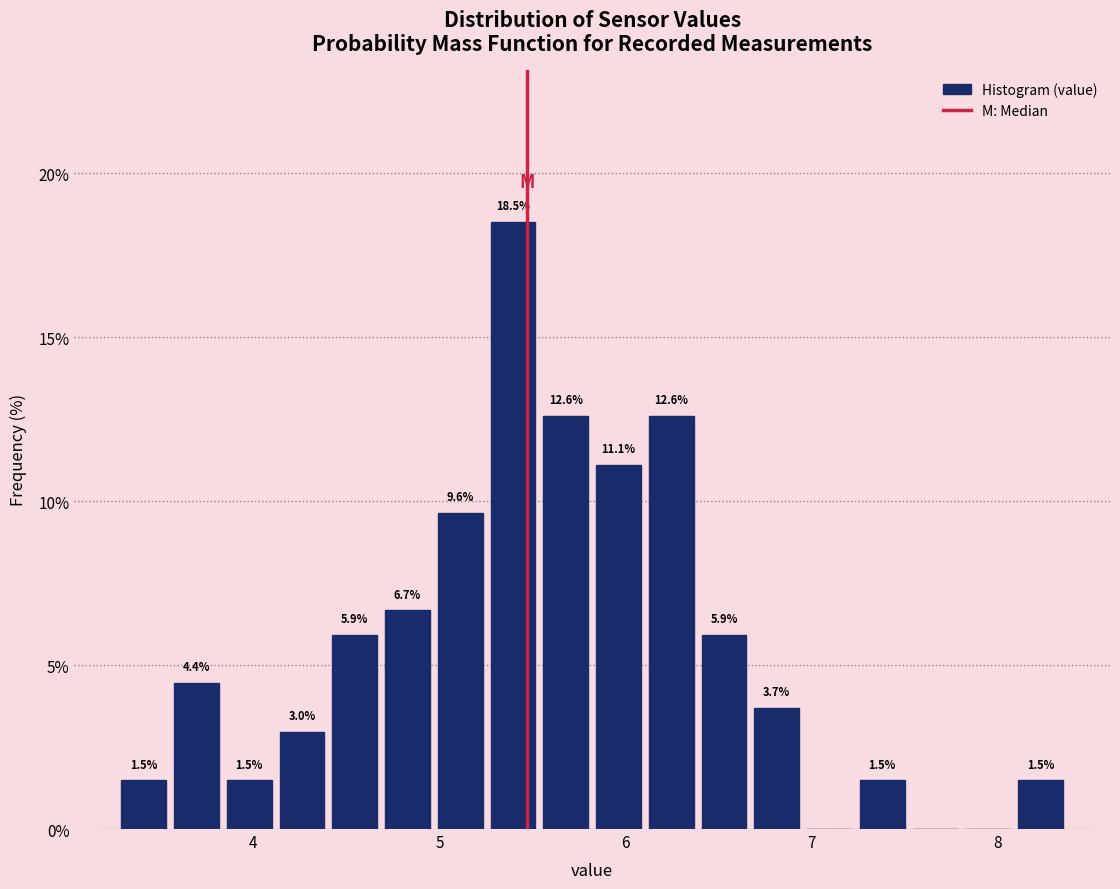

Read against the x-axis, roughly where is the centre of the tallest bar?

5.4